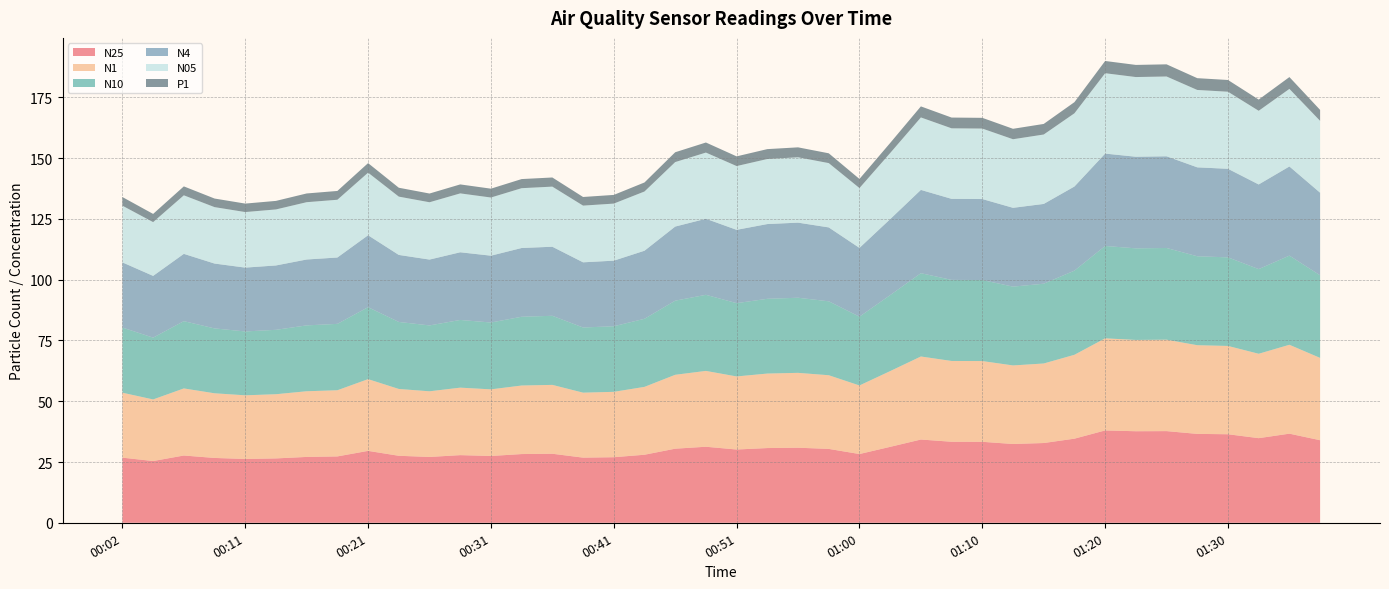

Reading right to left, what are all the values shown in this chart?

N25: 01:37=34.0	01:35=36.7	01:32=34.8	01:30=36.4	01:27=36.6	01:25=37.7	01:22=37.7	01:20=38.0	01:17=34.6	01:15=32.8	01:13=32.4	01:10=33.3	01:08=33.3	01:05=34.2	01:03=31.2	01:00=28.3	00:58=30.4	00:56=30.9	00:53=30.7	00:51=30.1	00:48=31.3	00:46=30.5	00:43=28.0	00:41=27.0	00:38=26.8	00:36=28.4	00:33=28.3	00:31=27.5	00:28=27.8	00:26=27.1	00:23=27.6	00:21=29.6	00:19=27.3	00:16=27.1	00:14=26.5	00:11=26.2	00:09=26.7	00:06=27.7	00:04=25.4	00:02=26.8
N1: 01:37=33.9	01:35=36.6	01:32=34.7	01:30=36.3	01:27=36.5	01:25=37.6	01:22=37.6	01:20=37.9	01:17=34.5	01:15=32.7	01:13=32.3	01:10=33.2	01:08=33.2	01:05=34.2	01:03=31.2	01:00=28.2	00:58=30.3	00:56=30.8	00:53=30.6	00:51=30.1	00:48=31.2	00:46=30.4	00:43=27.9	00:41=26.9	00:38=26.7	00:36=28.3	00:33=28.2	00:31=27.4	00:28=27.8	00:26=27.0	00:23=27.5	00:21=29.5	00:19=27.2	00:16=27.0	00:14=26.4	00:11=26.2	00:09=26.6	00:06=27.6	00:04=25.3	00:02=26.7
N10: 01:37=34.0	01:35=36.7	01:32=34.8	01:30=36.4	01:27=36.6	01:25=37.7	01:22=37.7	01:20=38.0	01:17=34.6	01:15=32.8	01:13=32.4	01:10=33.3	01:08=33.4	01:05=34.3	01:03=31.3	01:00=28.3	00:58=30.4	00:56=30.9	00:53=30.8	00:51=30.2	00:48=31.3	00:46=30.5	00:43=28.0	00:41=27.0	00:38=26.8	00:36=28.4	00:33=28.3	00:31=27.5	00:28=27.9	00:26=27.1	00:23=27.6	00:21=29.6	00:19=27.3	00:16=27.1	00:14=26.5	00:11=26.3	00:09=26.7	00:06=27.7	00:04=25.4	00:02=26.8
N4: 01:37=34.0	01:35=36.7	01:32=34.8	01:30=36.4	01:27=36.6	01:25=37.7	01:22=37.7	01:20=38.0	01:17=34.6	01:15=32.8	01:13=32.4	01:10=33.3	01:08=33.3	01:05=34.3	01:03=31.2	01:00=28.3	00:58=30.4	00:56=30.9	00:53=30.8	00:51=30.1	00:48=31.3	00:46=30.5	00:43=28.0	00:41=27.0	00:38=26.8	00:36=28.4	00:33=28.3	00:31=27.5	00:28=27.8	00:26=27.1	00:23=27.6	00:21=29.6	00:19=27.3	00:16=27.1	00:14=26.5	00:11=26.3	00:09=26.7	00:06=27.7	00:04=25.4	00:02=26.8
N05: 01:37=29.6	01:35=31.9	01:32=30.3	01:30=31.7	01:27=31.8	01:25=32.8	01:22=32.8	01:20=33.1	01:17=30.1	01:15=28.6	01:13=28.2	01:10=29.0	01:08=29.0	01:05=29.8	01:03=27.2	01:00=24.6	00:58=26.5	00:56=26.9	00:53=26.8	00:51=26.2	00:48=27.2	00:46=26.5	00:43=24.4	00:41=23.5	00:38=23.3	00:36=24.7	00:33=24.6	00:31=23.9	00:28=24.2	00:26=23.6	00:23=24.0	00:21=25.8	00:19=23.8	00:16=23.6	00:14=23.1	00:11=22.9	00:09=23.2	00:06=24.1	00:04=22.1	00:02=23.3
P1: 01:37=4.5	01:35=4.9	01:32=4.6	01:30=4.8	01:27=4.8	01:25=5.0	01:22=5.0	01:20=5.0	01:17=4.6	01:15=4.3	01:13=4.3	01:10=4.4	01:08=4.4	01:05=4.5	01:03=4.1	01:00=3.8	00:58=4.0	00:56=4.1	00:53=4.1	00:51=4.0	00:48=4.1	00:46=4.0	00:43=3.7	00:41=3.6	00:38=3.5	00:36=3.8	00:33=3.8	00:31=3.6	00:28=3.7	00:26=3.6	00:23=3.6	00:21=3.9	00:19=3.6	00:16=3.6	00:14=3.5	00:11=3.5	00:09=3.5	00:06=3.7	00:04=3.4	00:02=3.5